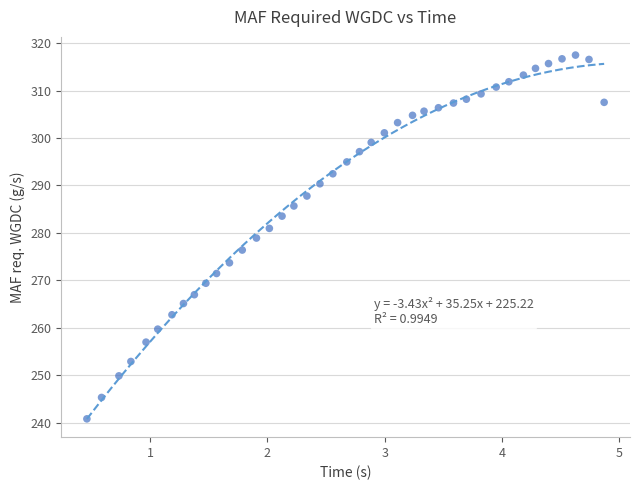

What is the range of Y values (max minus min)?

76.7